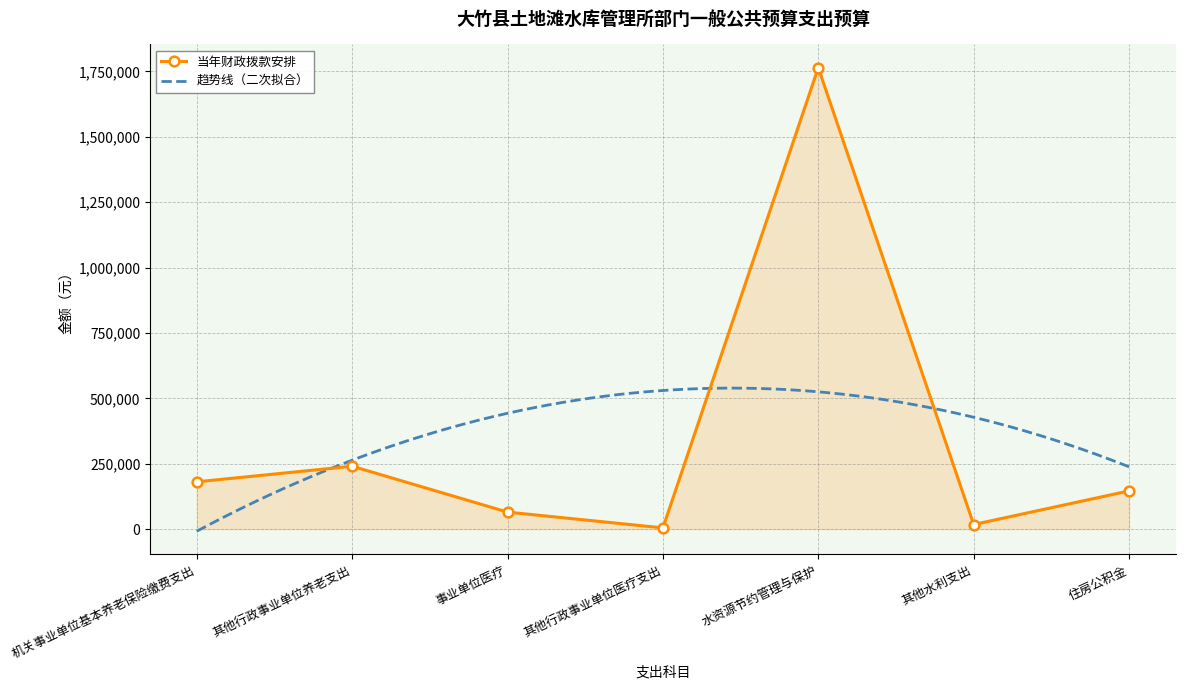

How many points are higher than both their immediate neighbors (excluding endpoints)?

2